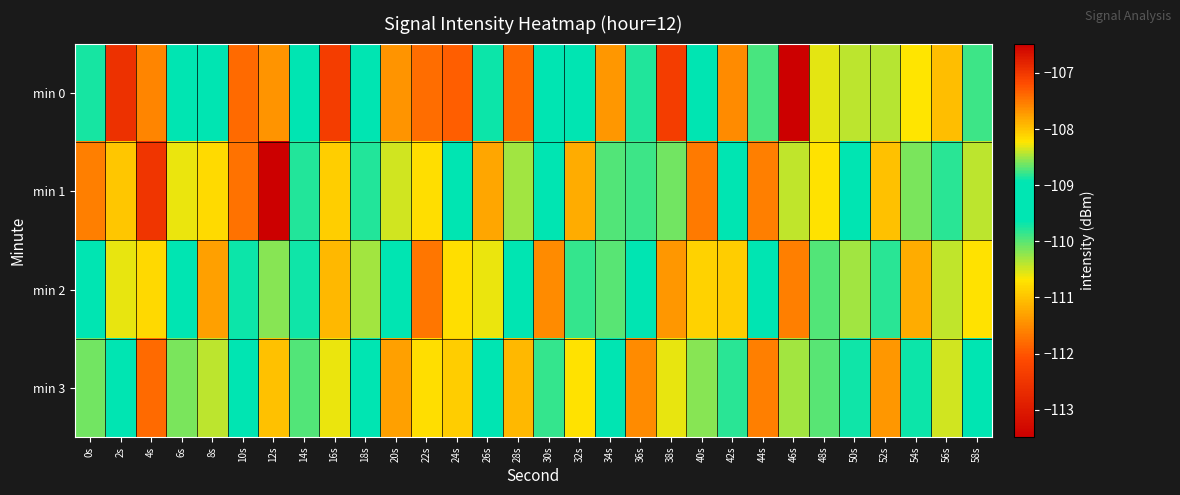

Which series changed the most between 12s and 40s?

min 1